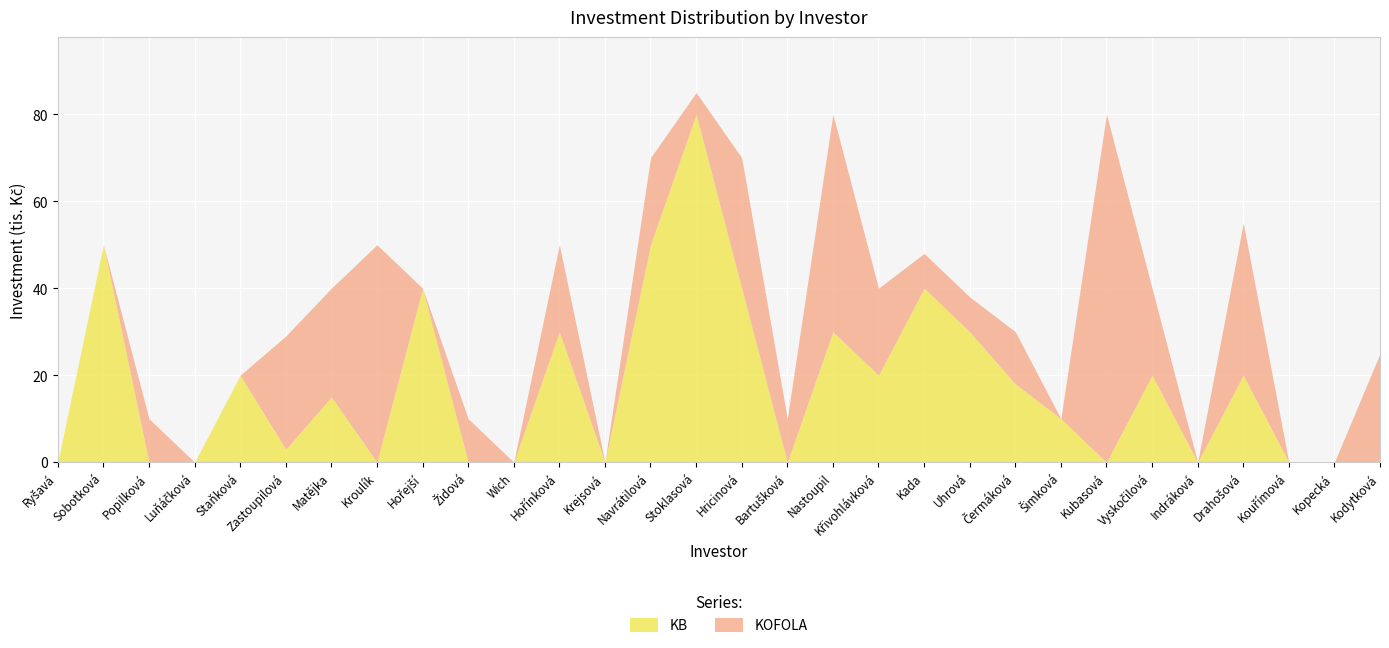

Which category has the highest value in the KB series?

Stoklasová